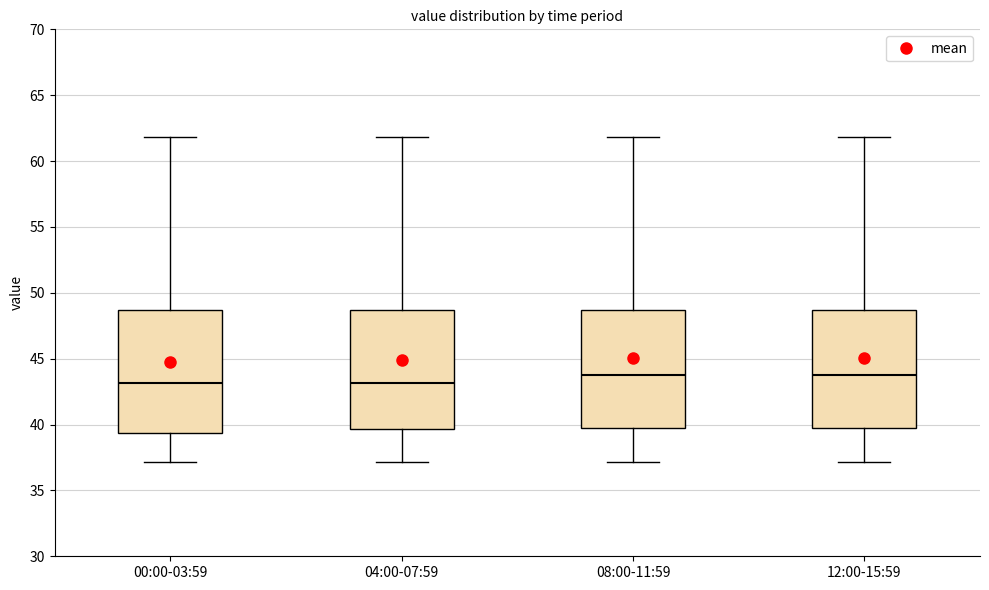

Where does the median line of the box for 08:00-11:59 sit on the y-axis? The values are not printed on the chart, so give them approximately, as read against the axis.

44.0